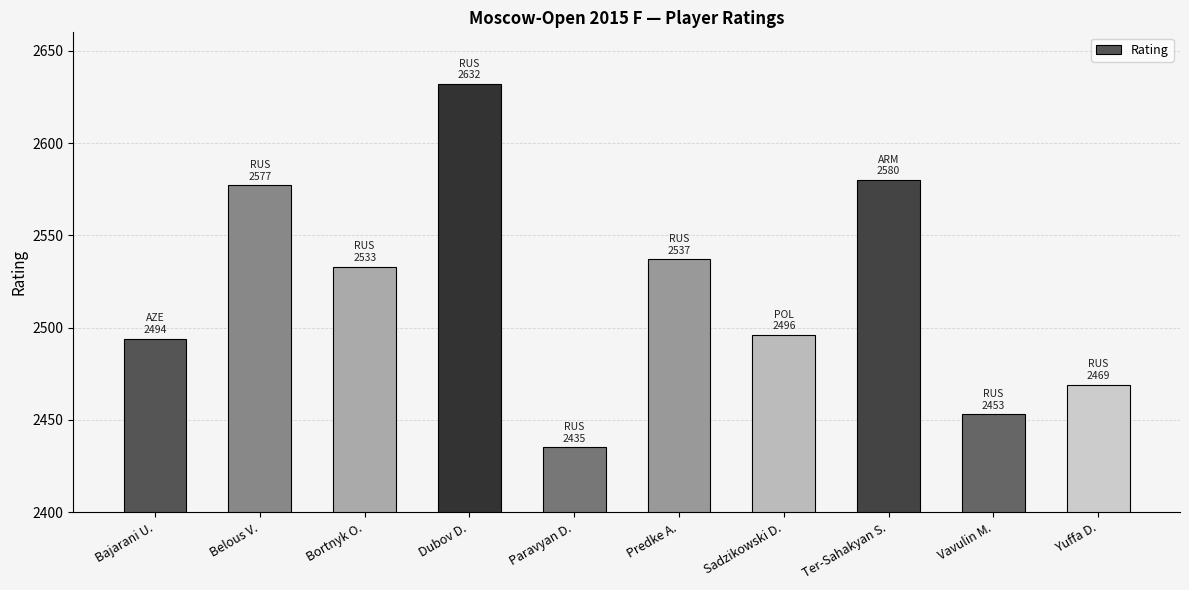

At which category does the chart reach its minimum across all series?

Paravyan D.